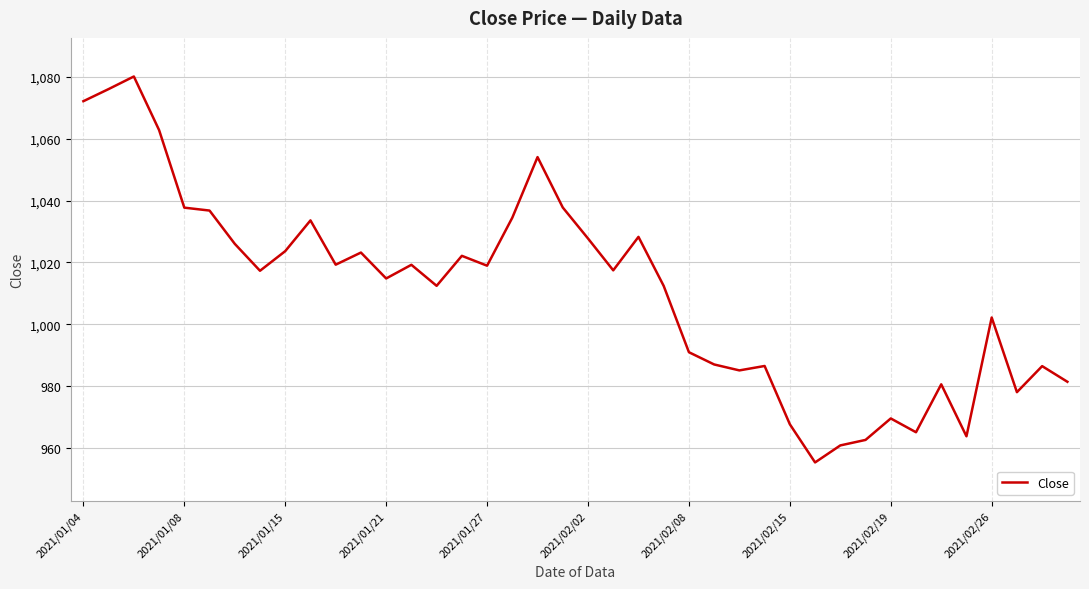

What is the maximum value shown in the chart?

1080.1